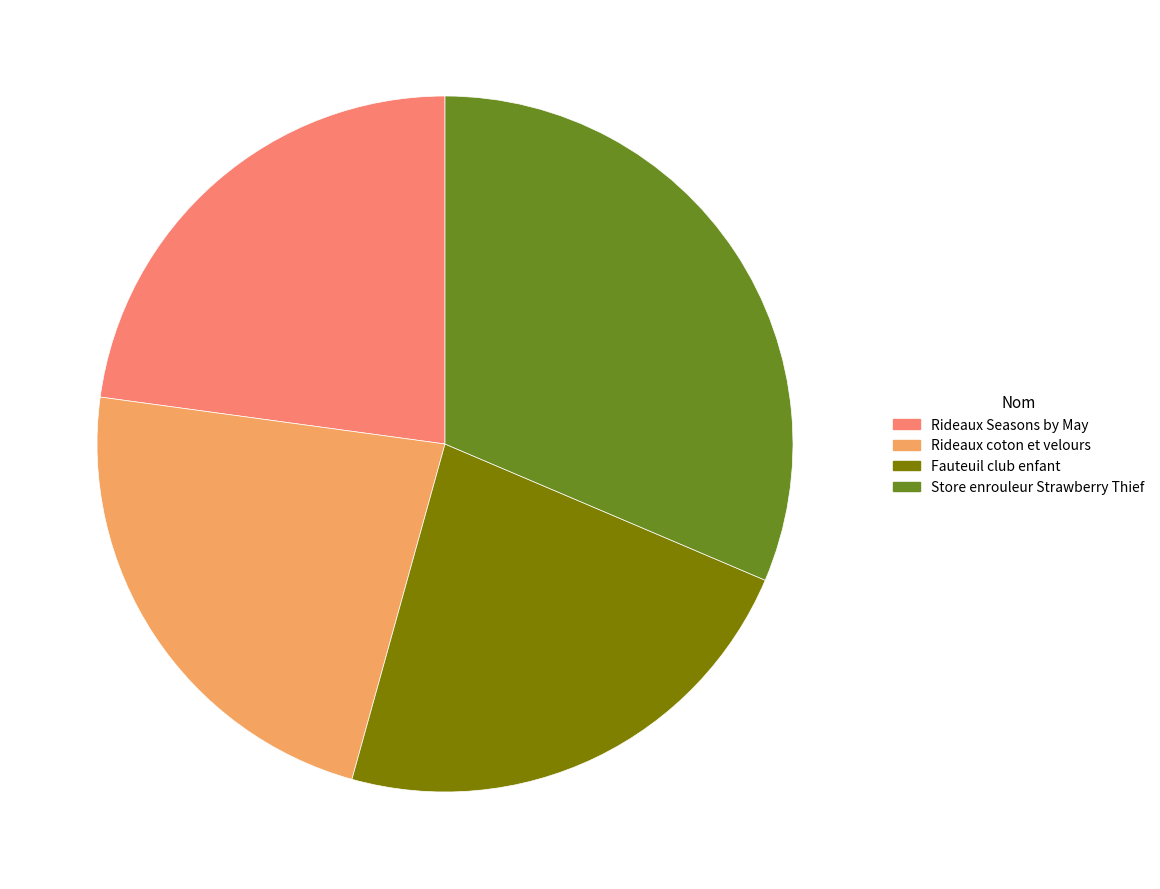

How many segments does this pie chart have?

4